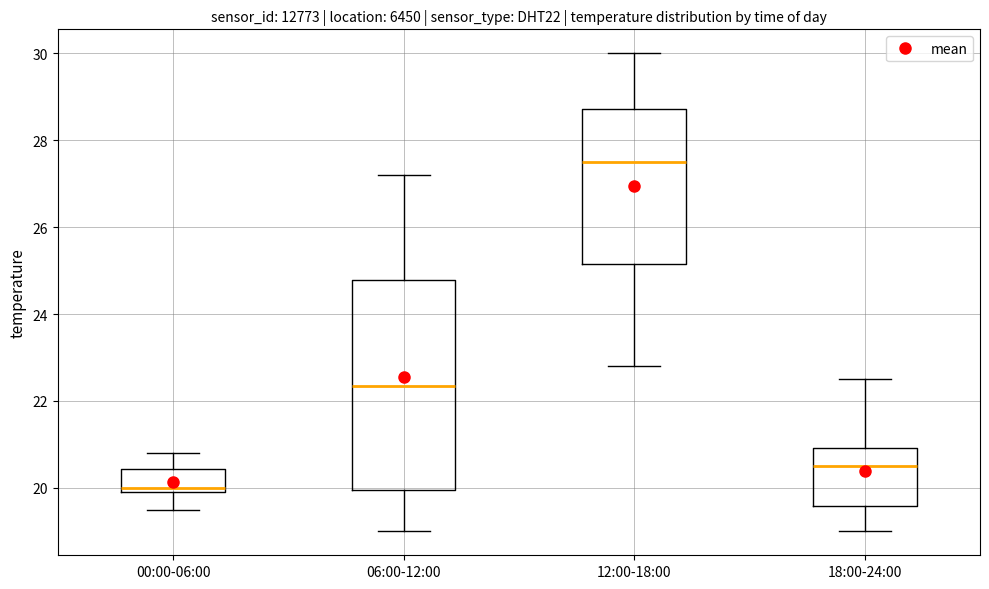

Reading left to right, transcribe this box plot: for each box, give where its median line is, the range the box spans, and where its two whiskers end, as read against the y-axis. The values are not printed on the chart, so give them approximately, as read against the axis.

00:00-06:00: median 20.0 (just above the box's lower edge), box 20.0 to 20.4, whiskers 19.6 to 20.8
06:00-12:00: median 22.4, box 20.0 to 24.8, whiskers 19.0 to 27.2
12:00-18:00: median 27.6, box 25.2 to 28.8, whiskers 22.8 to 30.0
18:00-24:00: median 20.6, box 19.6 to 21.0, whiskers 19.0 to 22.6